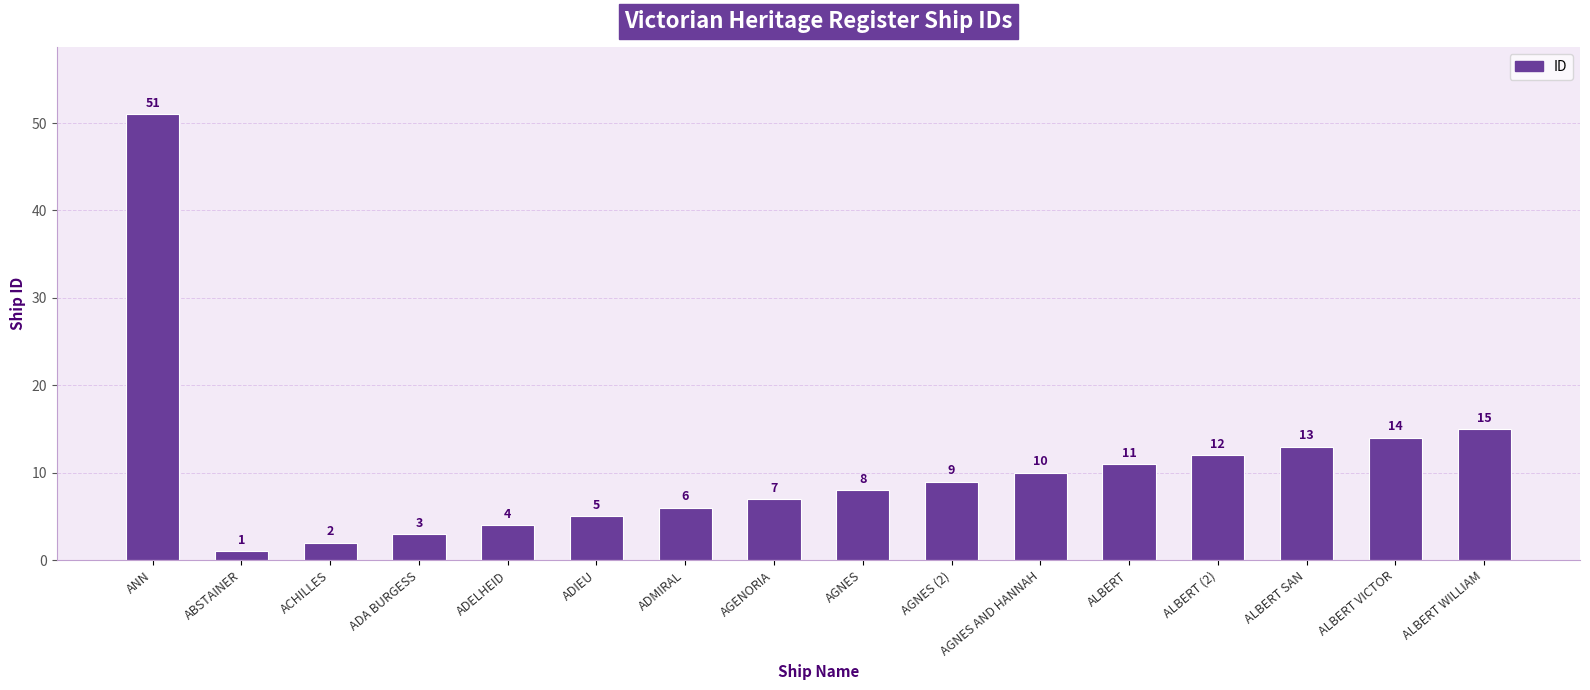

How many categories are shown in the chart?

16